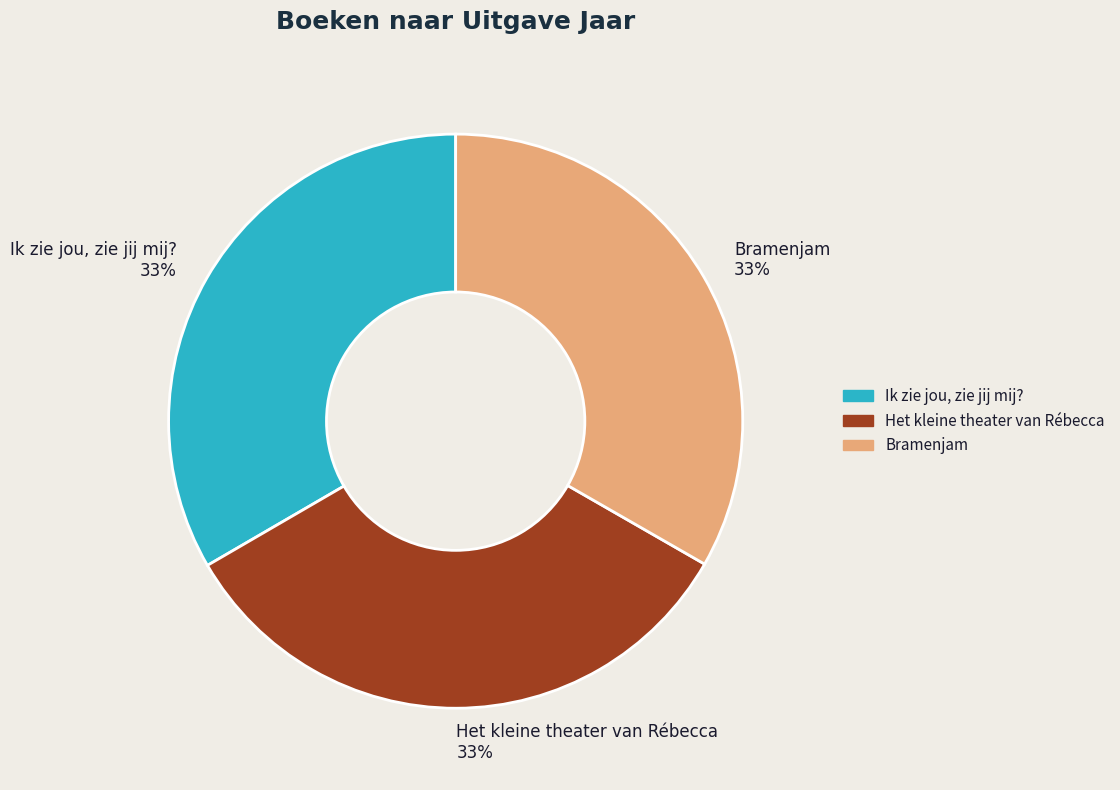

Is it true that Ik zie jou, zie jij mij? 33% is 24% of the pie?

False